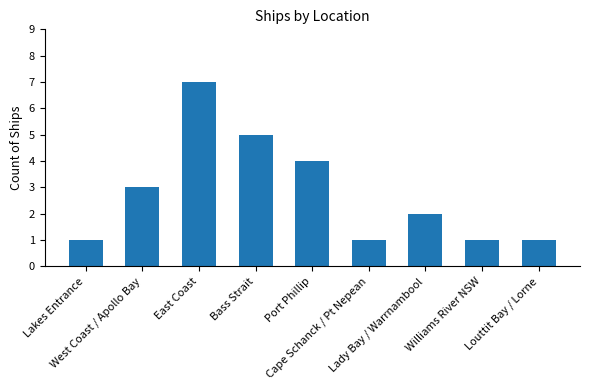

What is the maximum value shown in the chart?

7